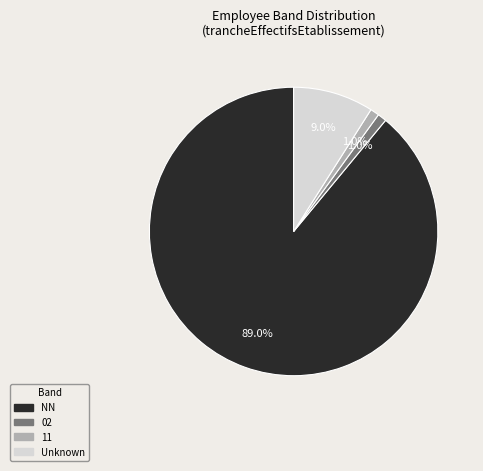

How many segments does this pie chart have?

4